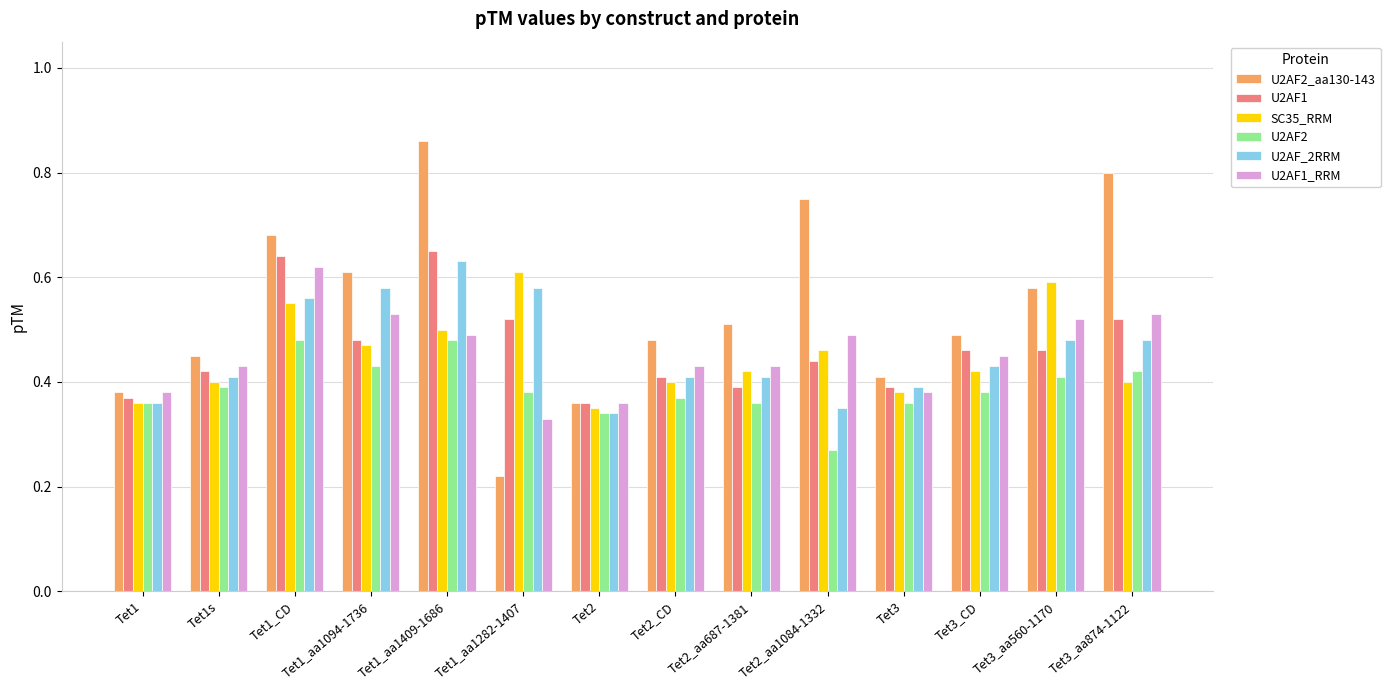

Between Tet1 and Tet2_CD, which series saw the biggest shift?

U2AF2_aa130-143